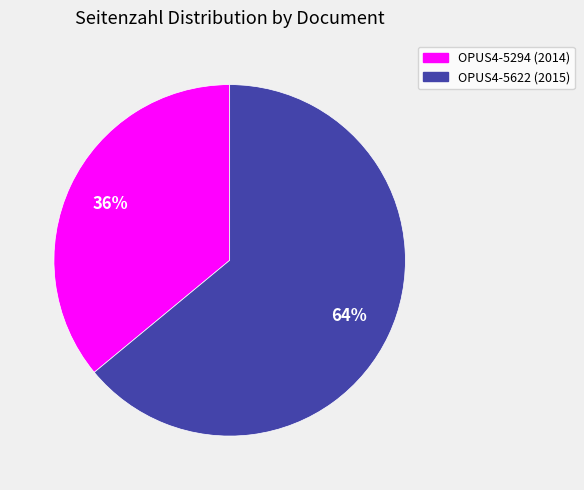

Rank the categories by value from lowest to highest.

OPUS4-5294 (2014), OPUS4-5622 (2015)